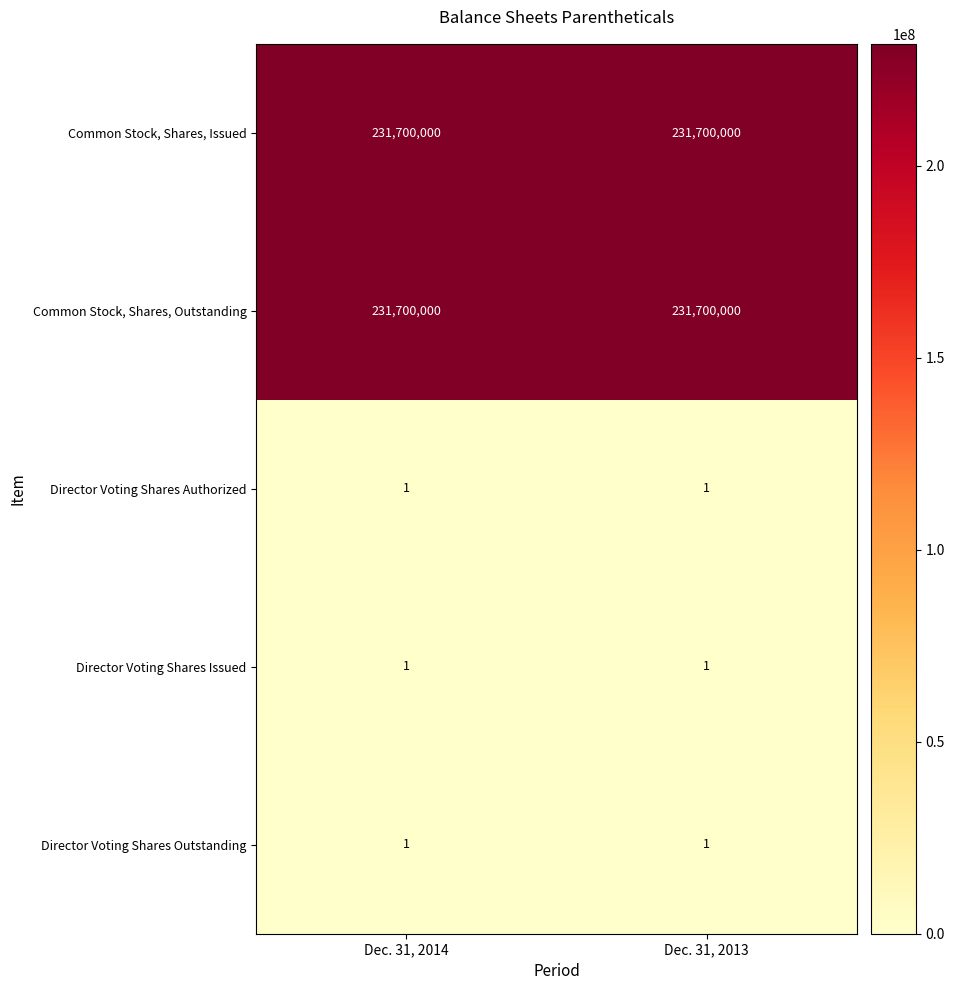

Reading left to right, list all the values displayed in this chart.

Common Stock, Shares, Issued: Dec. 31, 2014=231700000	Dec. 31, 2013=231700000
Common Stock, Shares, Outstanding: Dec. 31, 2014=231700000	Dec. 31, 2013=231700000
Director Voting Shares Authorized: Dec. 31, 2014=1	Dec. 31, 2013=1
Director Voting Shares Issued: Dec. 31, 2014=1	Dec. 31, 2013=1
Director Voting Shares Outstanding: Dec. 31, 2014=1	Dec. 31, 2013=1